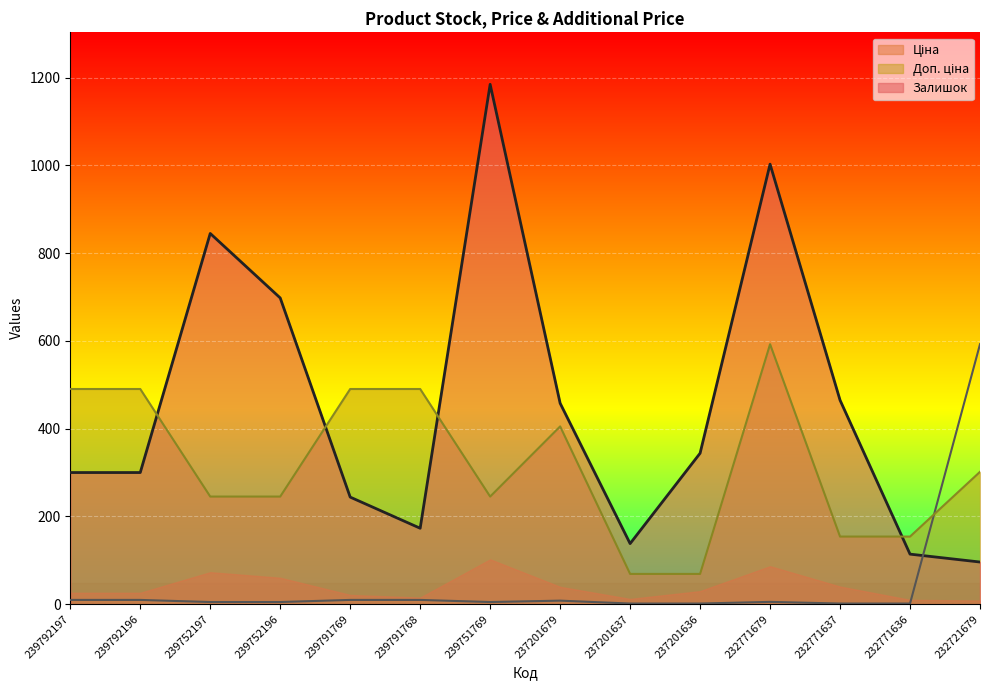

What is the sum of the Залишок values at 237201636 and 239792197?

644.0